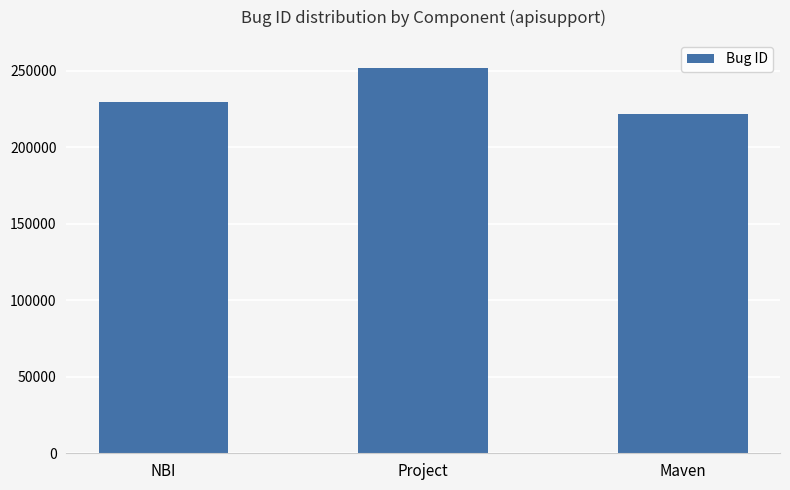

Rank the categories by value from lowest to highest.

Maven, NBI, Project